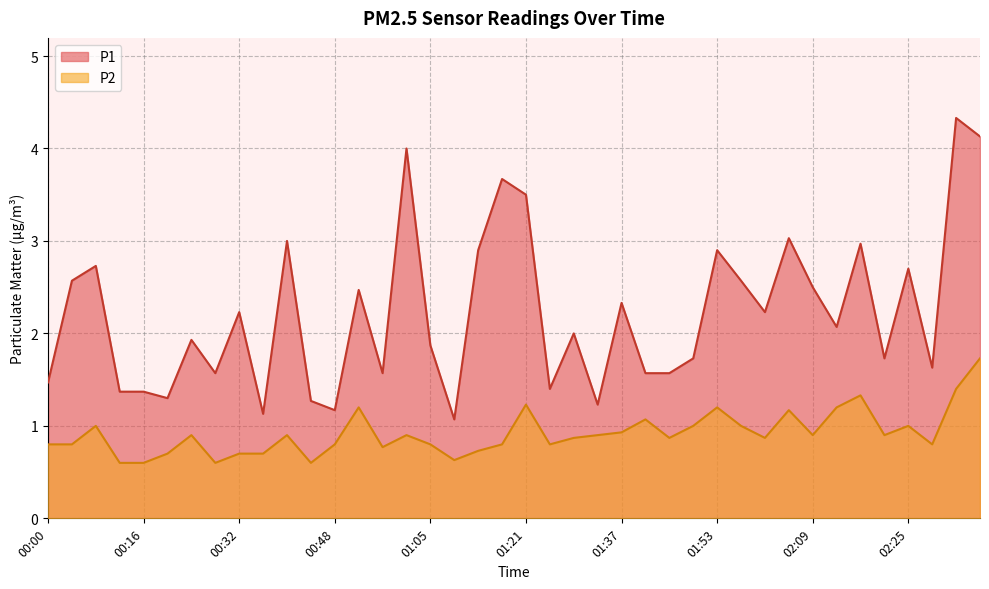

Which series has the largest total across all categories?

P1